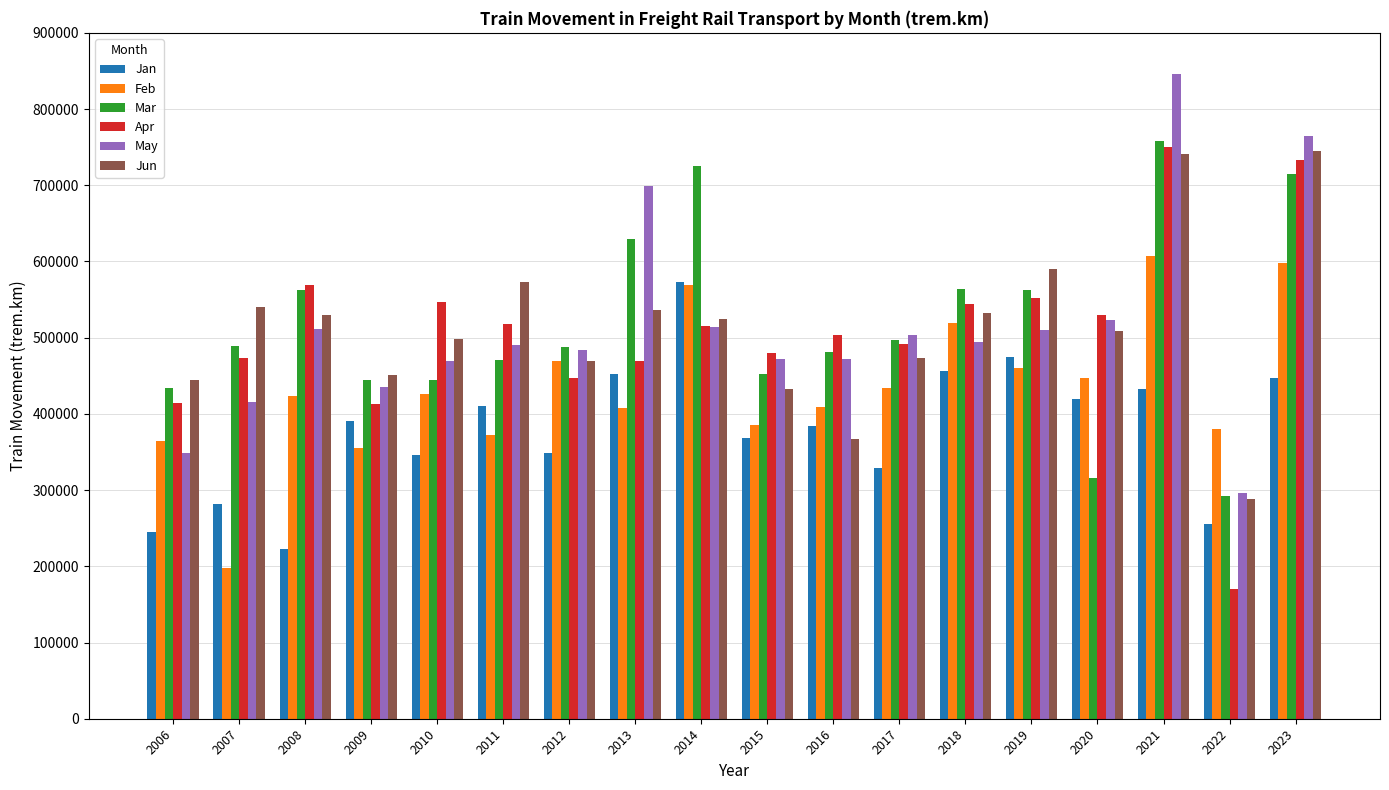

At which label does Feb reach its peak?

2021